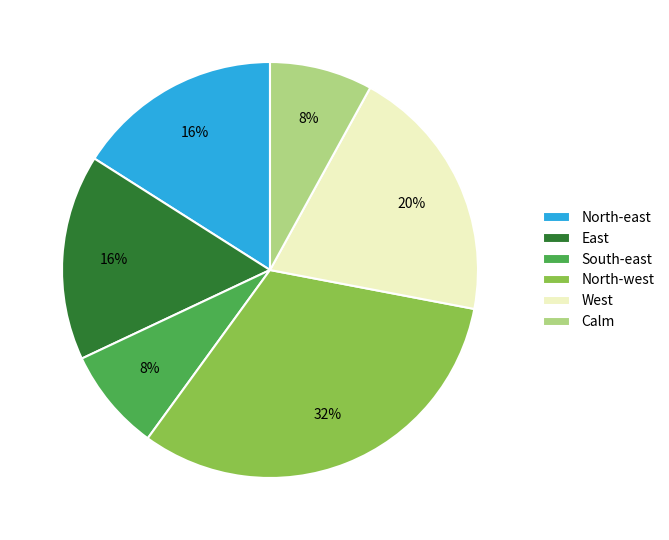

Is it true that South-east is 1% of the pie?

False